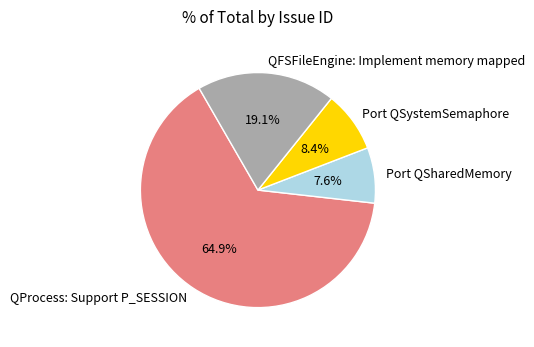

Which slice is the largest?

QProcess: Support P_SESSION